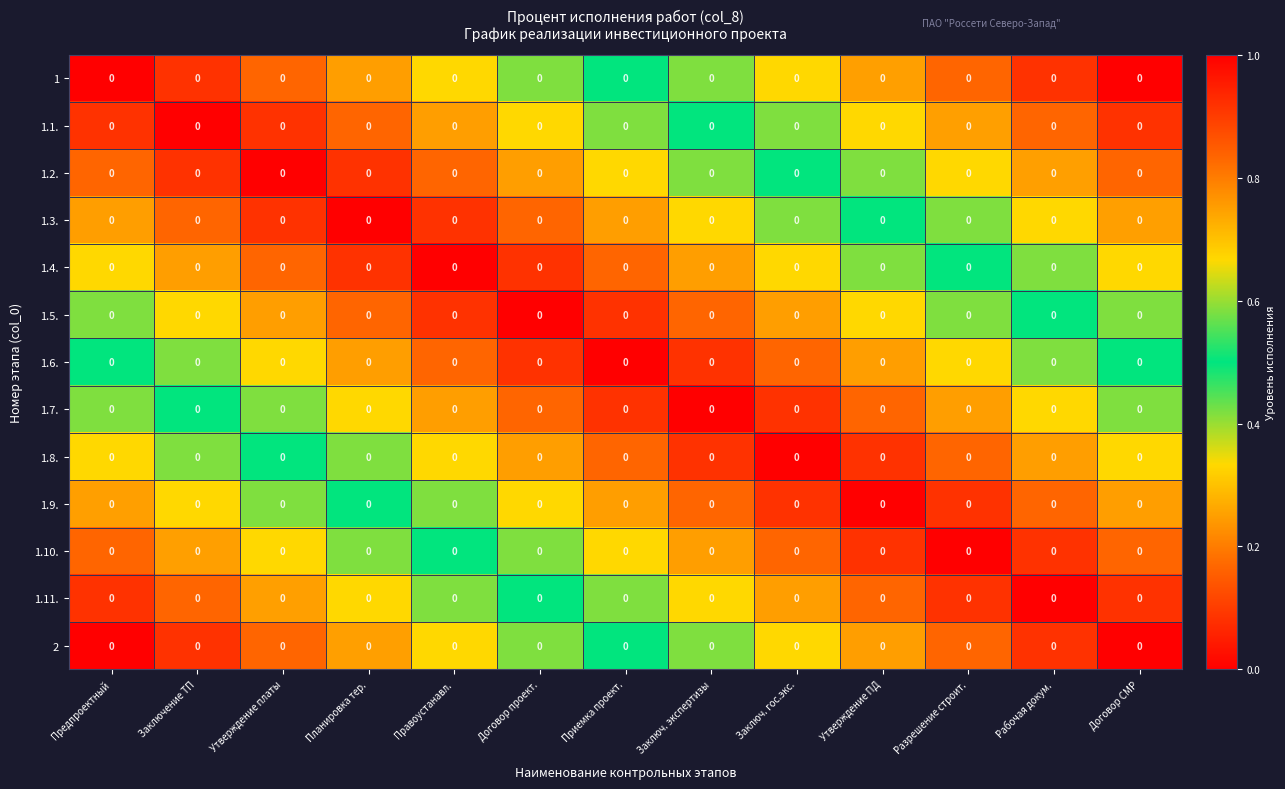

Reading left to right, what are all the values shown in this chart?

1: Предпроектный=0.0	Заключение ТП=0.0	Утверждение платы=0.0	Планировка тер.=0.0	Правоустанавл.=0.0	Договор проект.=0.0	Приемка проект.=0.0	Заключ. экспертизы=0.0	Заключ. гос.экс.=0.0	Утверждение ПД=0.0	Разрешение строит.=0.0	Рабочая докум.=0.0	Договор СМР=0.0
1.1.: Предпроектный=0.0	Заключение ТП=0.0	Утверждение платы=0.0	Планировка тер.=0.0	Правоустанавл.=0.0	Договор проект.=0.0	Приемка проект.=0.0	Заключ. экспертизы=0.0	Заключ. гос.экс.=0.0	Утверждение ПД=0.0	Разрешение строит.=0.0	Рабочая докум.=0.0	Договор СМР=0.0
1.2.: Предпроектный=0.0	Заключение ТП=0.0	Утверждение платы=0.0	Планировка тер.=0.0	Правоустанавл.=0.0	Договор проект.=0.0	Приемка проект.=0.0	Заключ. экспертизы=0.0	Заключ. гос.экс.=0.0	Утверждение ПД=0.0	Разрешение строит.=0.0	Рабочая докум.=0.0	Договор СМР=0.0
1.3.: Предпроектный=0.0	Заключение ТП=0.0	Утверждение платы=0.0	Планировка тер.=0.0	Правоустанавл.=0.0	Договор проект.=0.0	Приемка проект.=0.0	Заключ. экспертизы=0.0	Заключ. гос.экс.=0.0	Утверждение ПД=0.0	Разрешение строит.=0.0	Рабочая докум.=0.0	Договор СМР=0.0
1.4.: Предпроектный=0.0	Заключение ТП=0.0	Утверждение платы=0.0	Планировка тер.=0.0	Правоустанавл.=0.0	Договор проект.=0.0	Приемка проект.=0.0	Заключ. экспертизы=0.0	Заключ. гос.экс.=0.0	Утверждение ПД=0.0	Разрешение строит.=0.0	Рабочая докум.=0.0	Договор СМР=0.0
1.5.: Предпроектный=0.0	Заключение ТП=0.0	Утверждение платы=0.0	Планировка тер.=0.0	Правоустанавл.=0.0	Договор проект.=0.0	Приемка проект.=0.0	Заключ. экспертизы=0.0	Заключ. гос.экс.=0.0	Утверждение ПД=0.0	Разрешение строит.=0.0	Рабочая докум.=0.0	Договор СМР=0.0
1.6.: Предпроектный=0.0	Заключение ТП=0.0	Утверждение платы=0.0	Планировка тер.=0.0	Правоустанавл.=0.0	Договор проект.=0.0	Приемка проект.=0.0	Заключ. экспертизы=0.0	Заключ. гос.экс.=0.0	Утверждение ПД=0.0	Разрешение строит.=0.0	Рабочая докум.=0.0	Договор СМР=0.0
1.7.: Предпроектный=0.0	Заключение ТП=0.0	Утверждение платы=0.0	Планировка тер.=0.0	Правоустанавл.=0.0	Договор проект.=0.0	Приемка проект.=0.0	Заключ. экспертизы=0.0	Заключ. гос.экс.=0.0	Утверждение ПД=0.0	Разрешение строит.=0.0	Рабочая докум.=0.0	Договор СМР=0.0
1.8.: Предпроектный=0.0	Заключение ТП=0.0	Утверждение платы=0.0	Планировка тер.=0.0	Правоустанавл.=0.0	Договор проект.=0.0	Приемка проект.=0.0	Заключ. экспертизы=0.0	Заключ. гос.экс.=0.0	Утверждение ПД=0.0	Разрешение строит.=0.0	Рабочая докум.=0.0	Договор СМР=0.0
1.9.: Предпроектный=0.0	Заключение ТП=0.0	Утверждение платы=0.0	Планировка тер.=0.0	Правоустанавл.=0.0	Договор проект.=0.0	Приемка проект.=0.0	Заключ. экспертизы=0.0	Заключ. гос.экс.=0.0	Утверждение ПД=0.0	Разрешение строит.=0.0	Рабочая докум.=0.0	Договор СМР=0.0
1.10.: Предпроектный=0.0	Заключение ТП=0.0	Утверждение платы=0.0	Планировка тер.=0.0	Правоустанавл.=0.0	Договор проект.=0.0	Приемка проект.=0.0	Заключ. экспертизы=0.0	Заключ. гос.экс.=0.0	Утверждение ПД=0.0	Разрешение строит.=0.0	Рабочая докум.=0.0	Договор СМР=0.0
1.11.: Предпроектный=0.0	Заключение ТП=0.0	Утверждение платы=0.0	Планировка тер.=0.0	Правоустанавл.=0.0	Договор проект.=0.0	Приемка проект.=0.0	Заключ. экспертизы=0.0	Заключ. гос.экс.=0.0	Утверждение ПД=0.0	Разрешение строит.=0.0	Рабочая докум.=0.0	Договор СМР=0.0
2: Предпроектный=0.0	Заключение ТП=0.0	Утверждение платы=0.0	Планировка тер.=0.0	Правоустанавл.=0.0	Договор проект.=0.0	Приемка проект.=0.0	Заключ. экспертизы=0.0	Заключ. гос.экс.=0.0	Утверждение ПД=0.0	Разрешение строит.=0.0	Рабочая докум.=0.0	Договор СМР=0.0